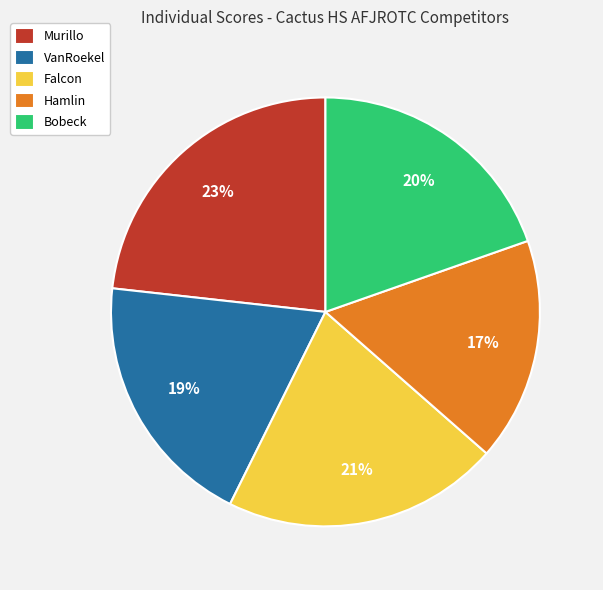

To the nearest percent, what portion does Hamlin represent?

17%